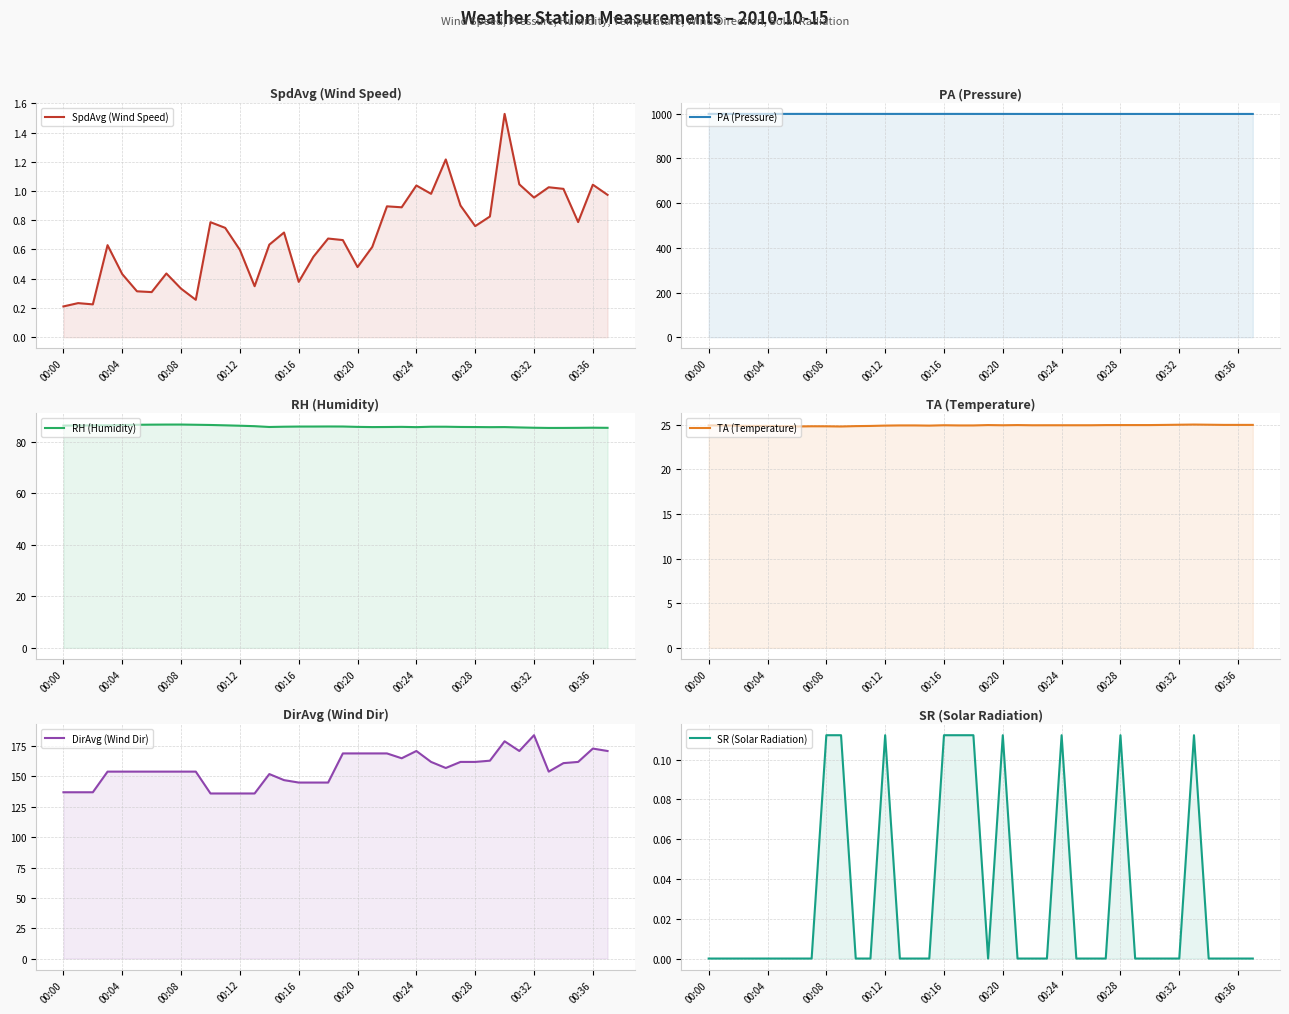

What is the difference between the maximum and minimum values in the DirAvg (Wind Dir) series?

48.0